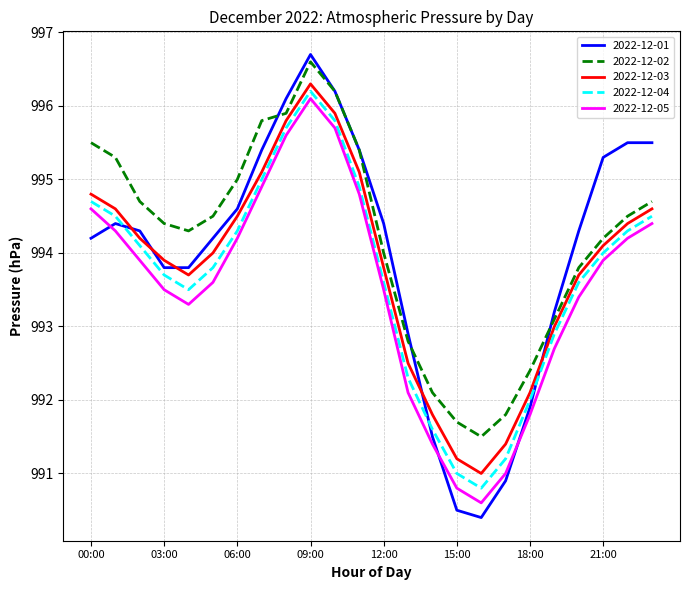

True or false: 2022-12-03 has more than 1 points higher than both neighbors.

False